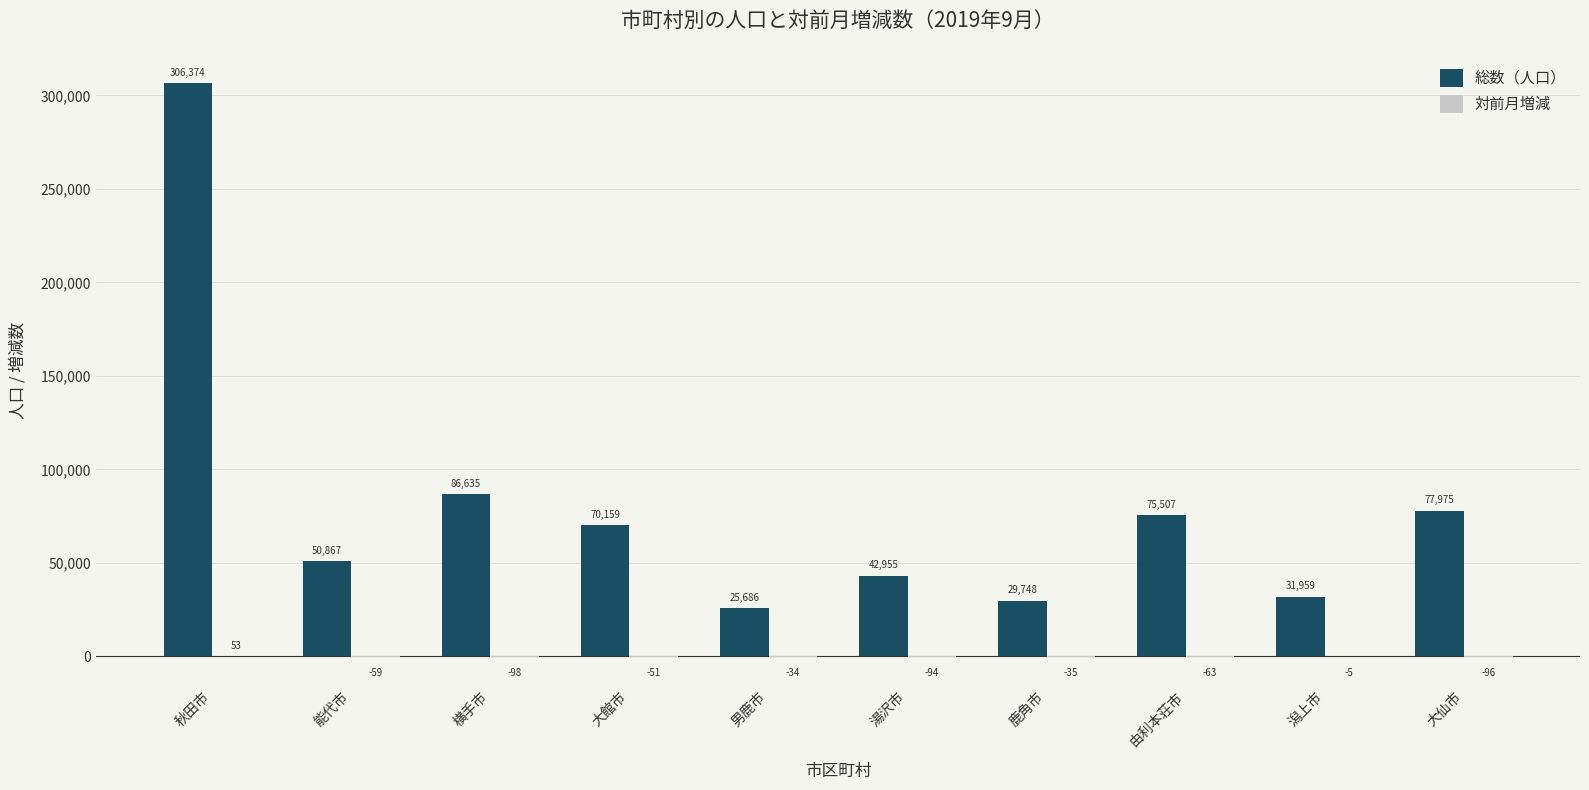

Where does the 総数（人口） series first go above 70159?

秋田市